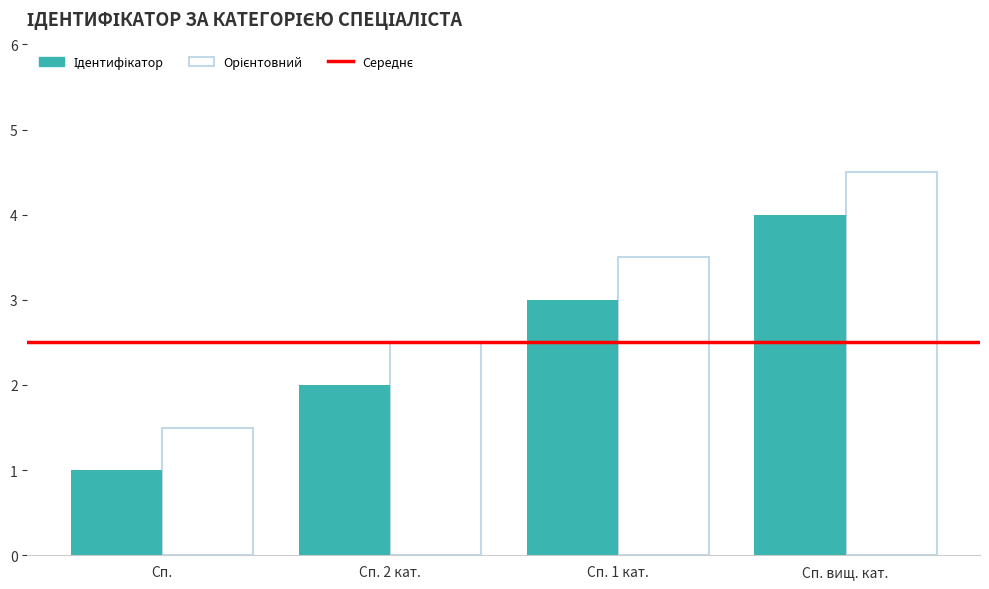

What is the label of the 1st bar from the left?

Сп.